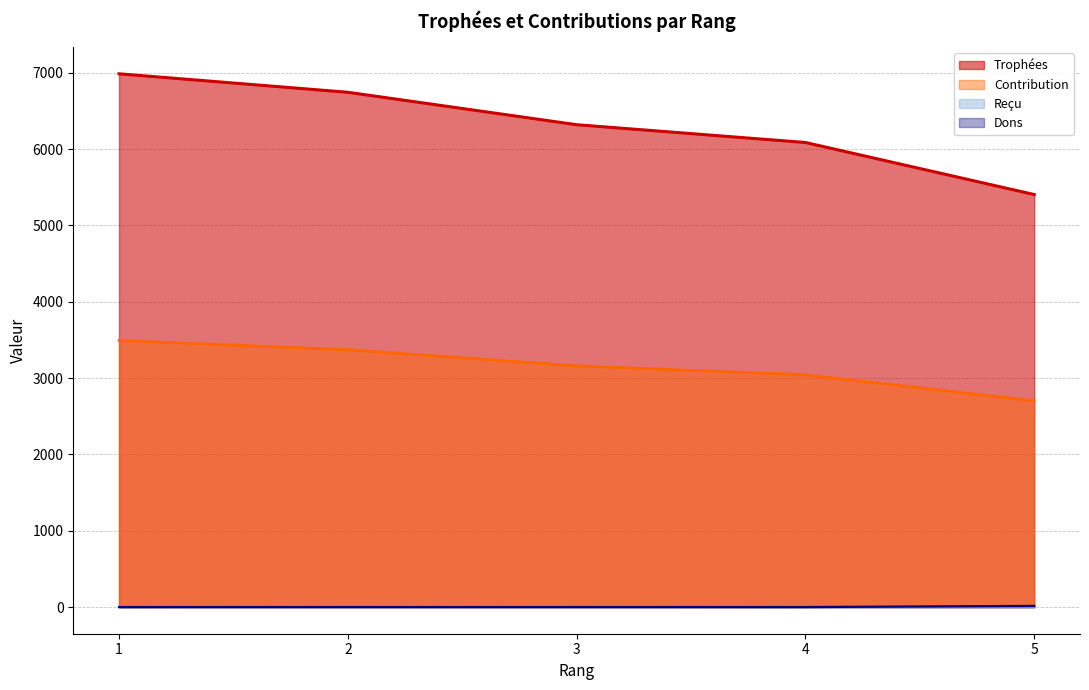

True or false: Reçu has a value of -3 at 1.

False